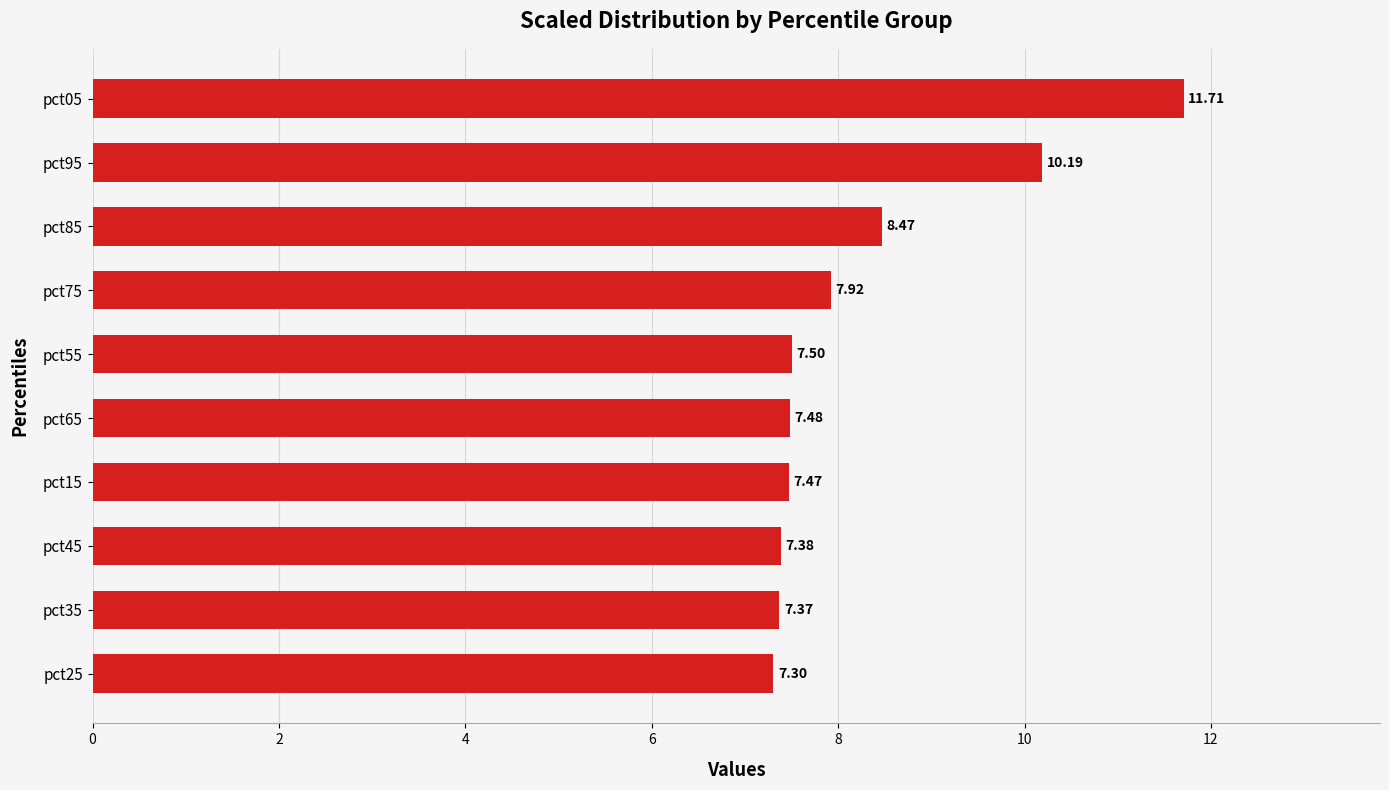

What is the smallest value displayed?

7.3